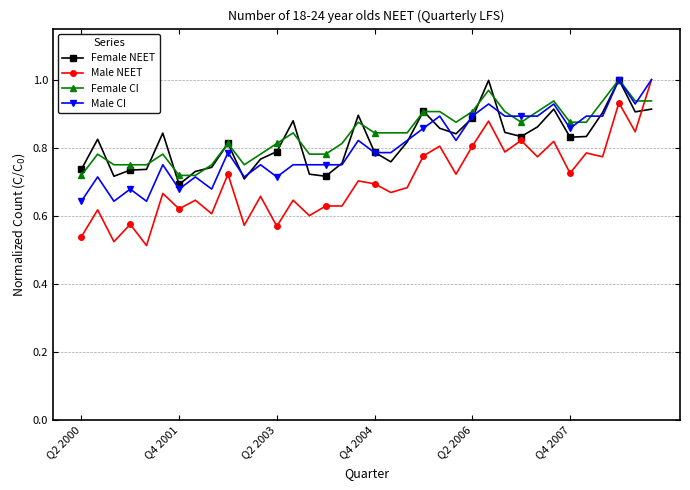

True or false: Female NEET has more than 1 interior local peaks.

True